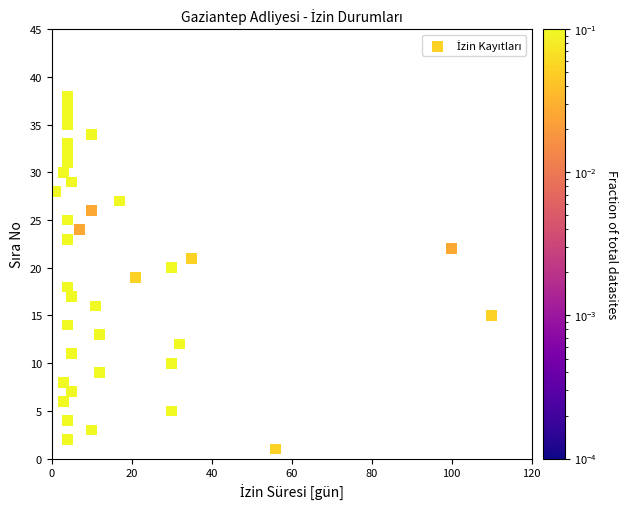

What is the range of Y values (max minus min)?

37